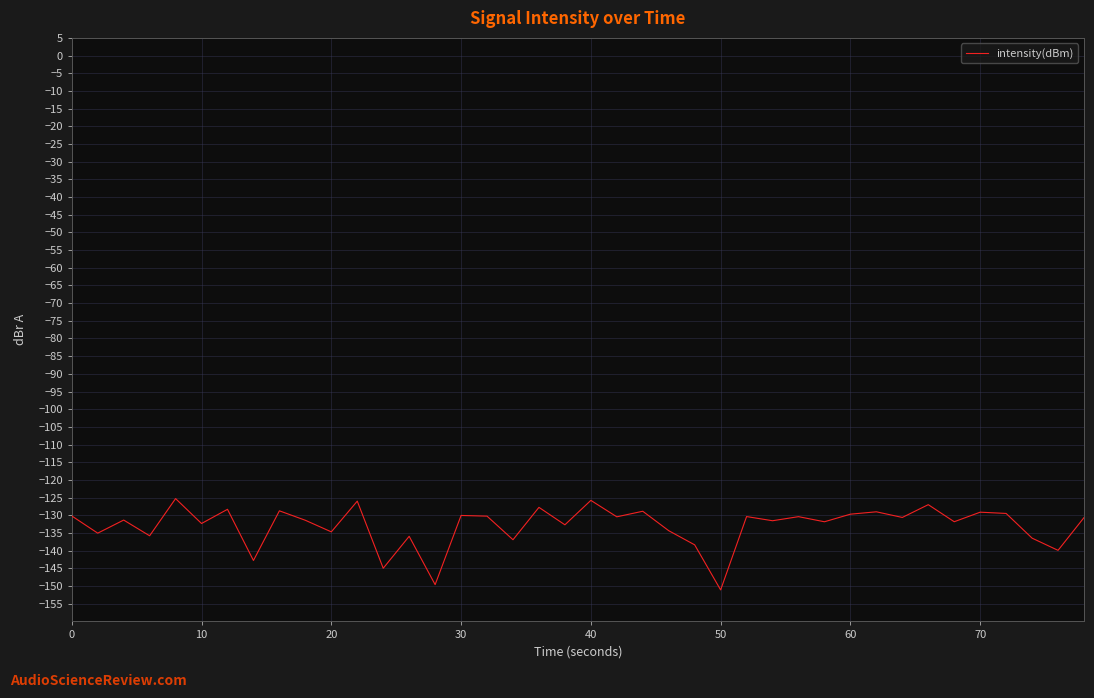

True or false: the data has more than 0 interior local peaks.

True